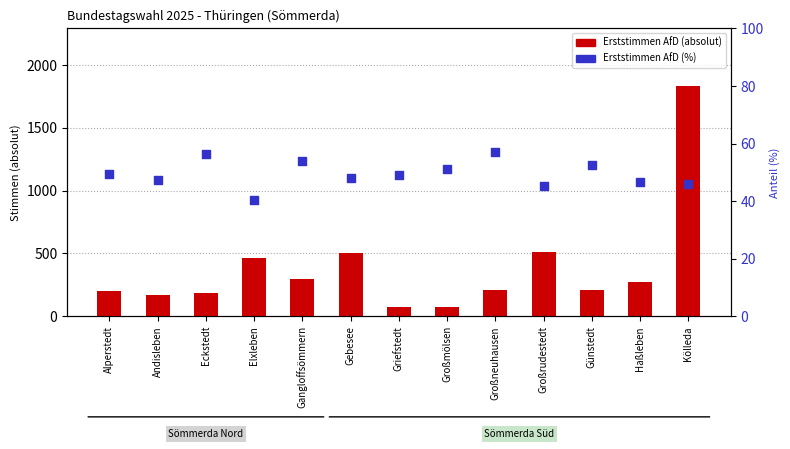

Which series contains the lowest Y value?

Erststimmen AfD (%)